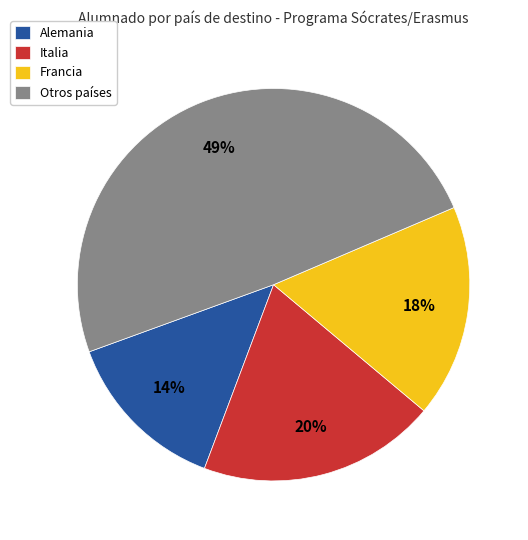

Which category has the biggest portion of the pie?

Otros países